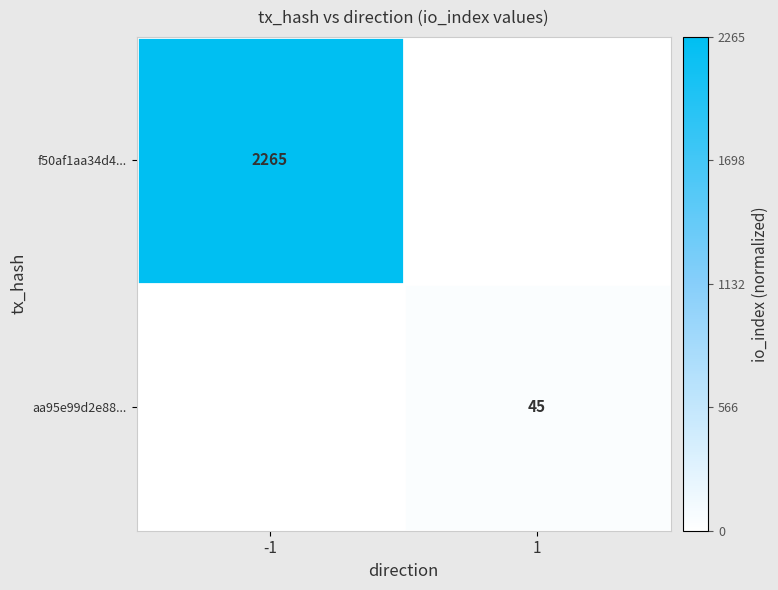

Between 1 and -1, which is larger?

-1